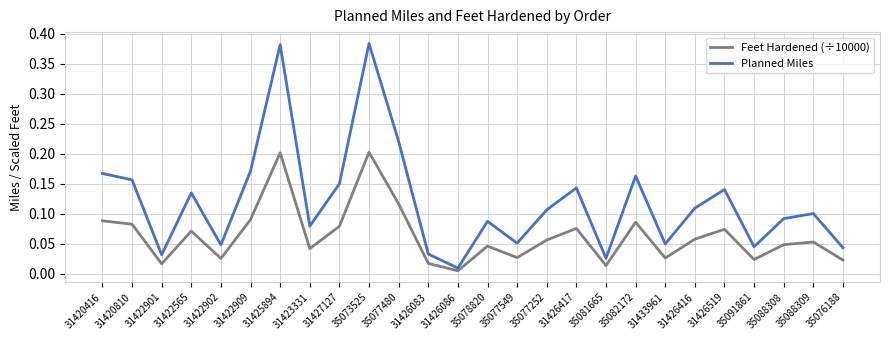

Which category has the lowest value across all series?

31426086